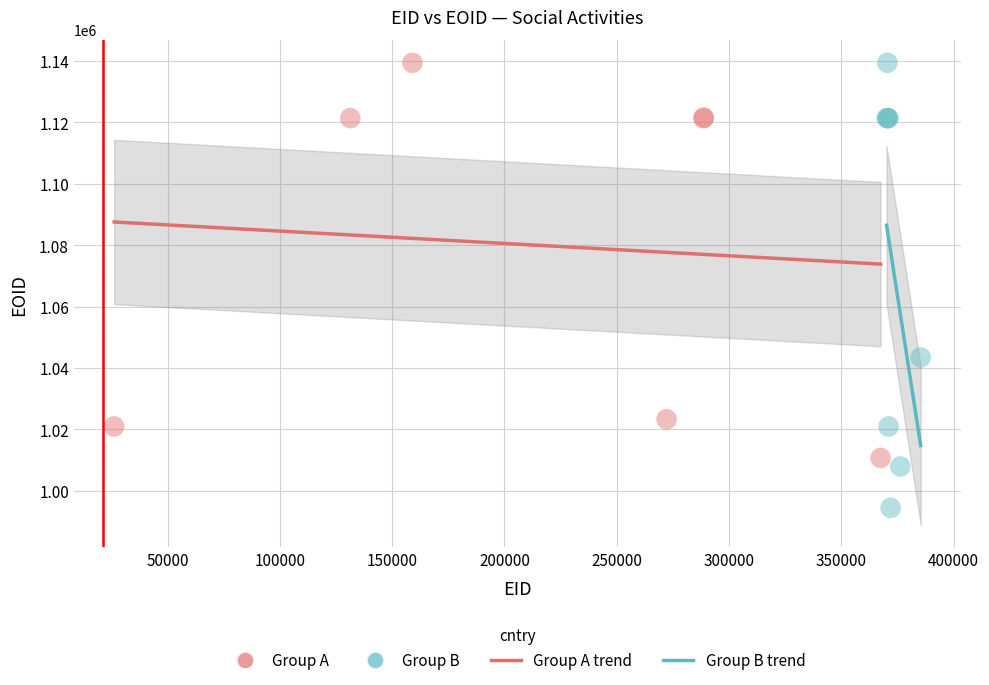

Which series has the widest spread of Y values?

Group B